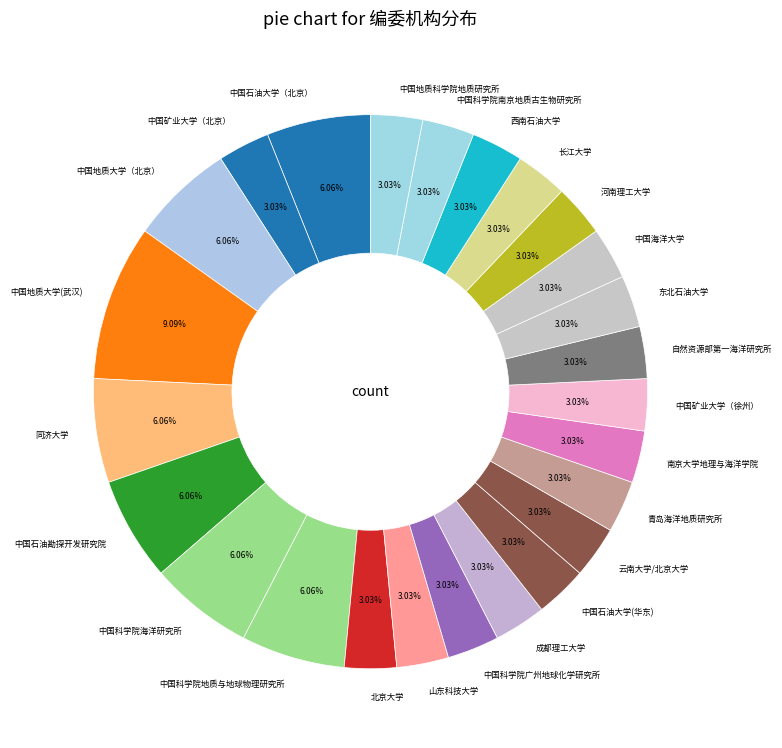

Combined, do 东北石油大学 and 中国矿业大学（北京） account for over 50%?

No